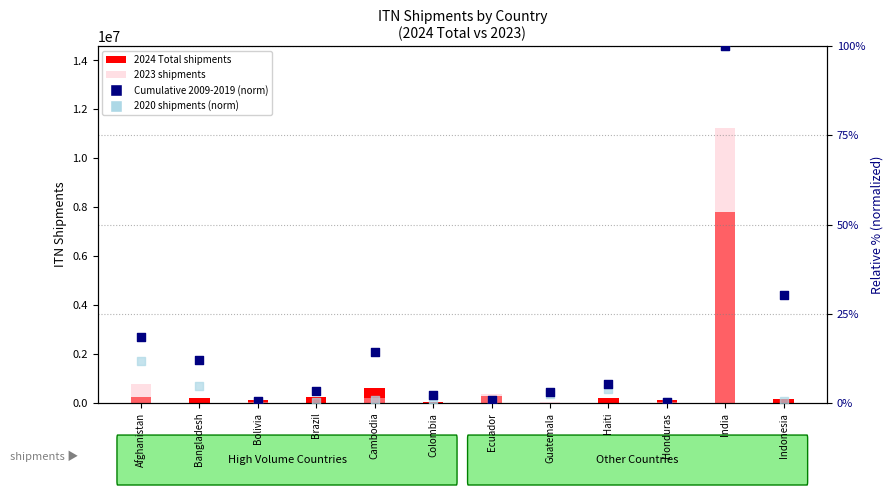

Which series has the largest total across all categories?

2024 Total